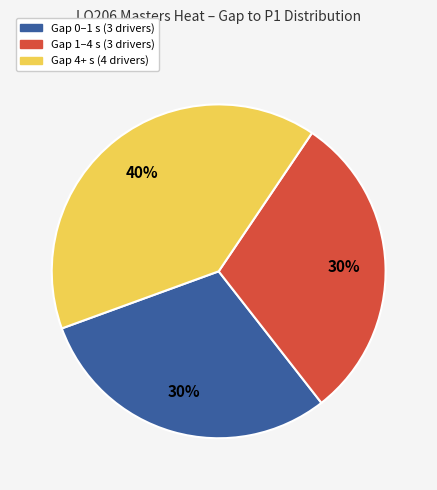

Is there a majority slice in this chart?

No